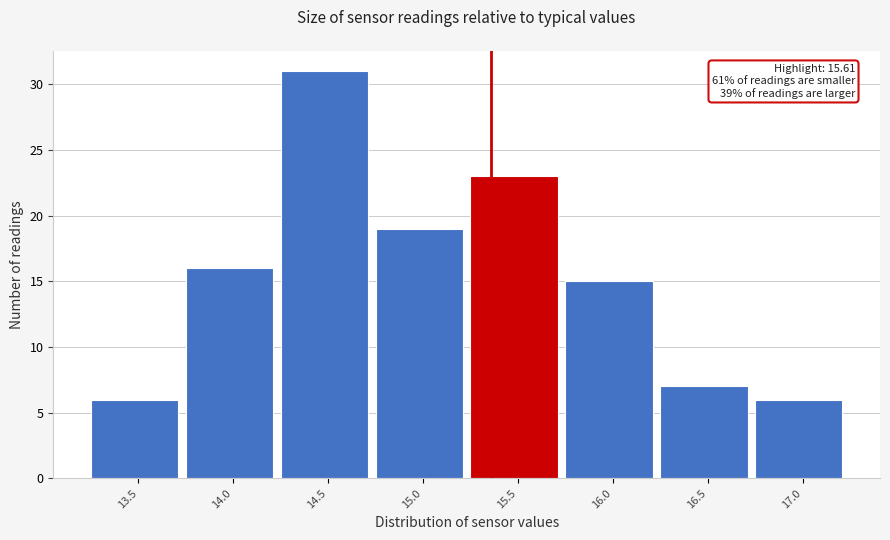

Reading left to right, list all the values displayed in this chart.

6	16	31	19	23	15	7	6